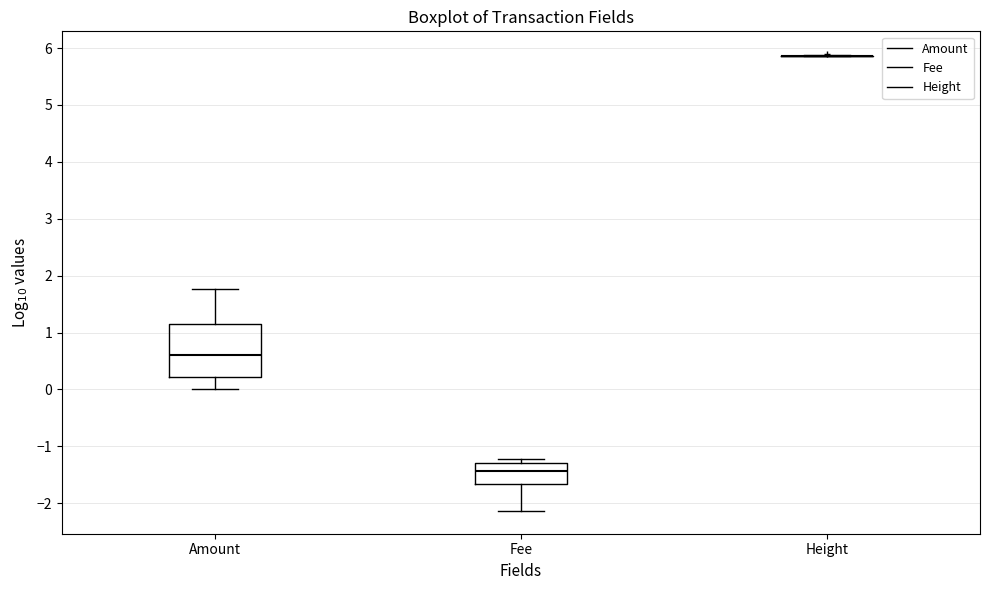

Where does the upper whisker of the box for Amount end on the y-axis? The values are not printed on the chart, so give them approximately, as read against the axis.

1.8